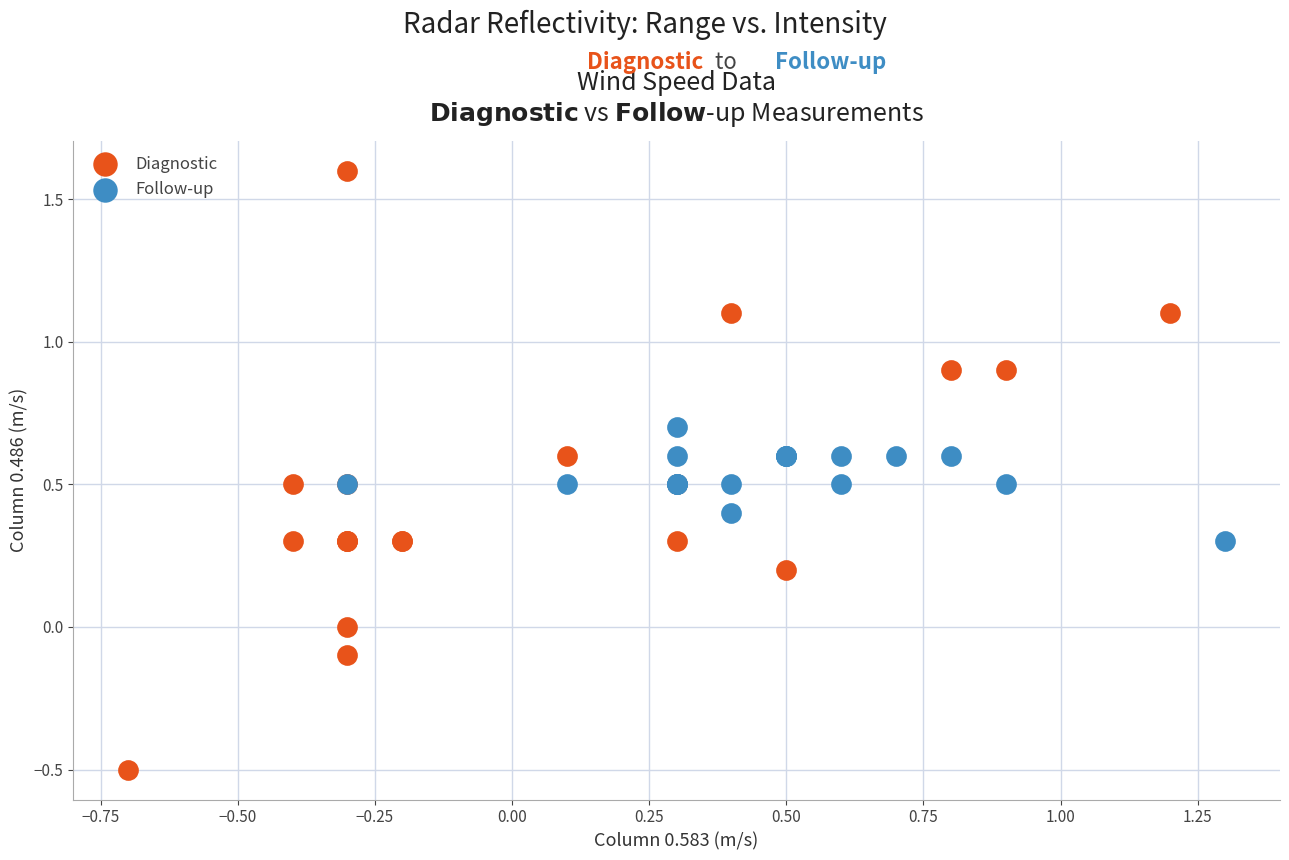

Which series has the widest spread of Y values?

Diagnostic